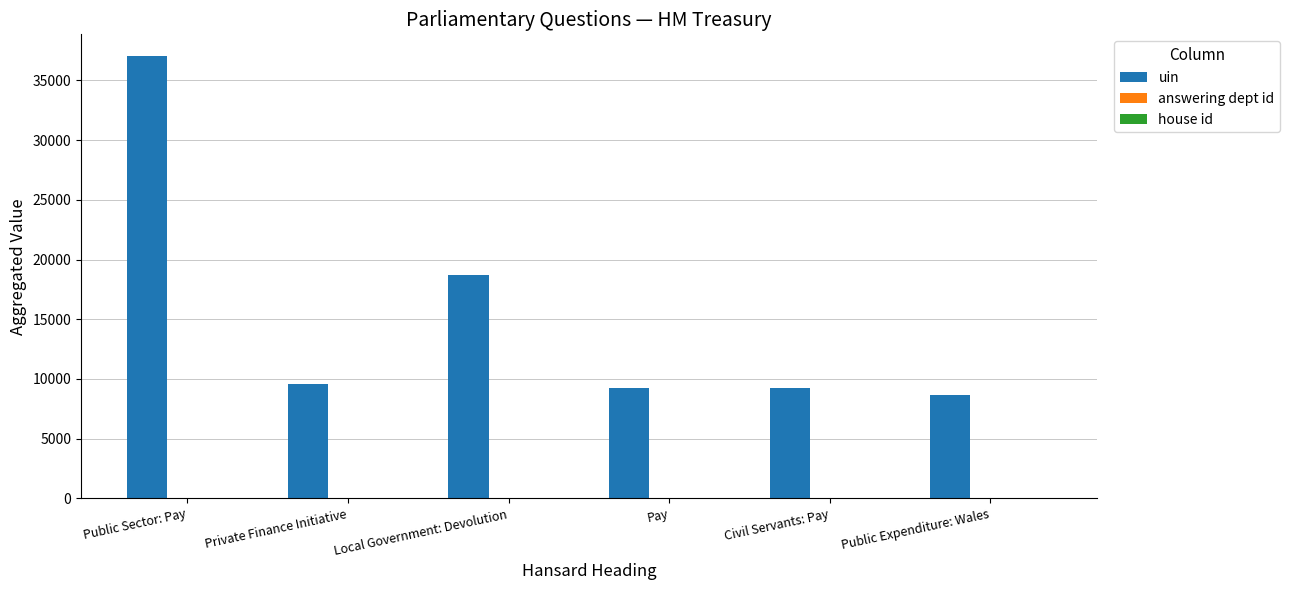

What is the greatest value displayed?

37014